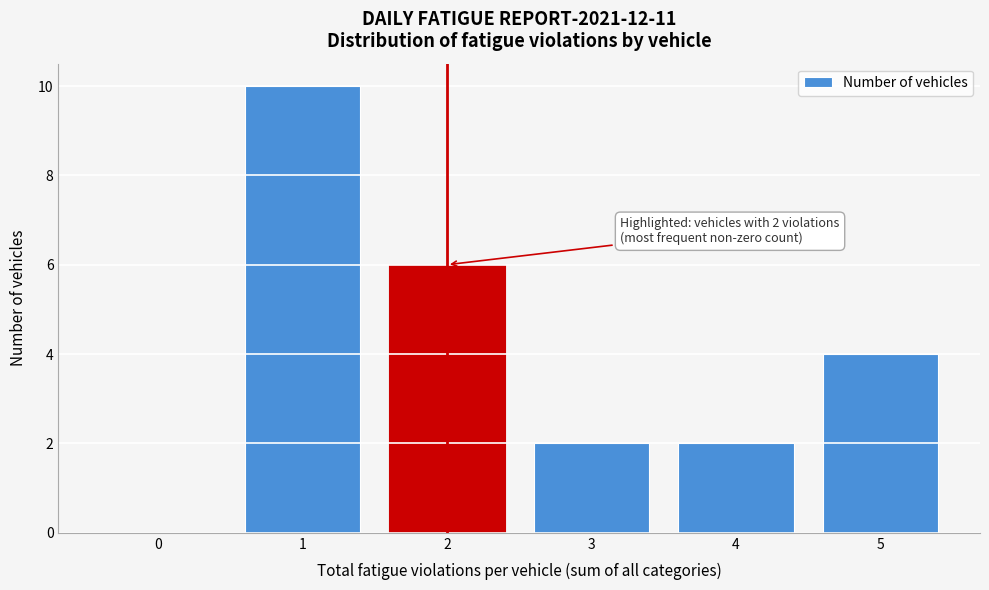

Which range on the x-axis has the tallest bar?

0.5 to 1.5